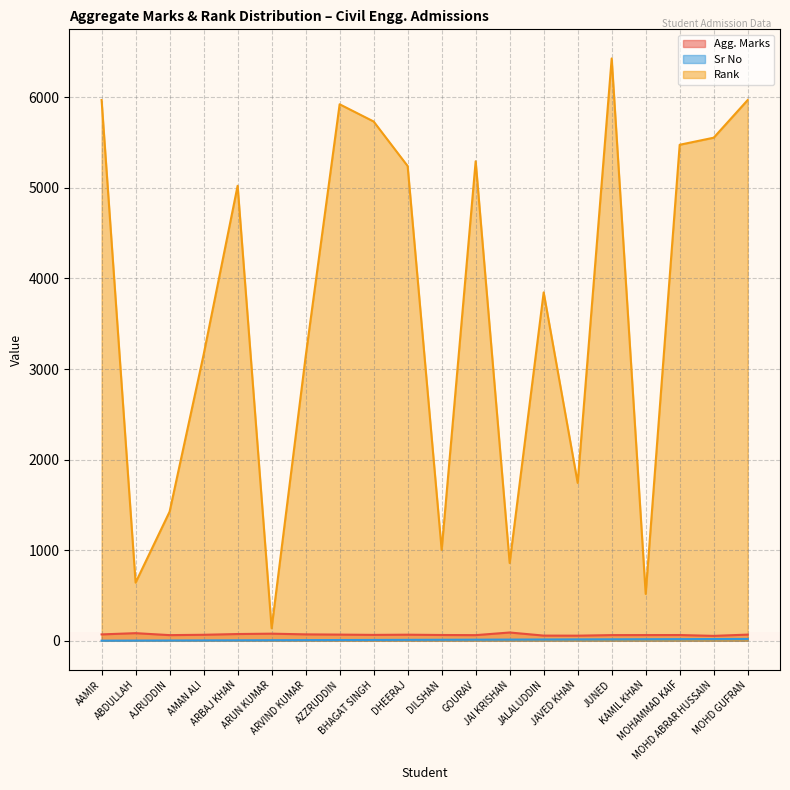

What is the total value across all series at MOHD ABRAR HUSSAIN?

5627.0